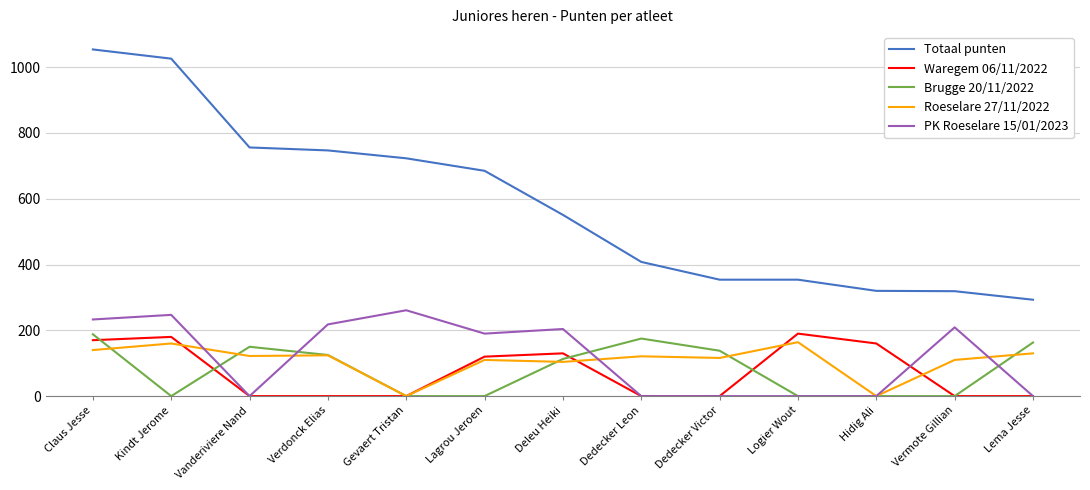

In Roeselare 27/11/2022, how many points are higher than both neighbors (excluding endpoints)?

5